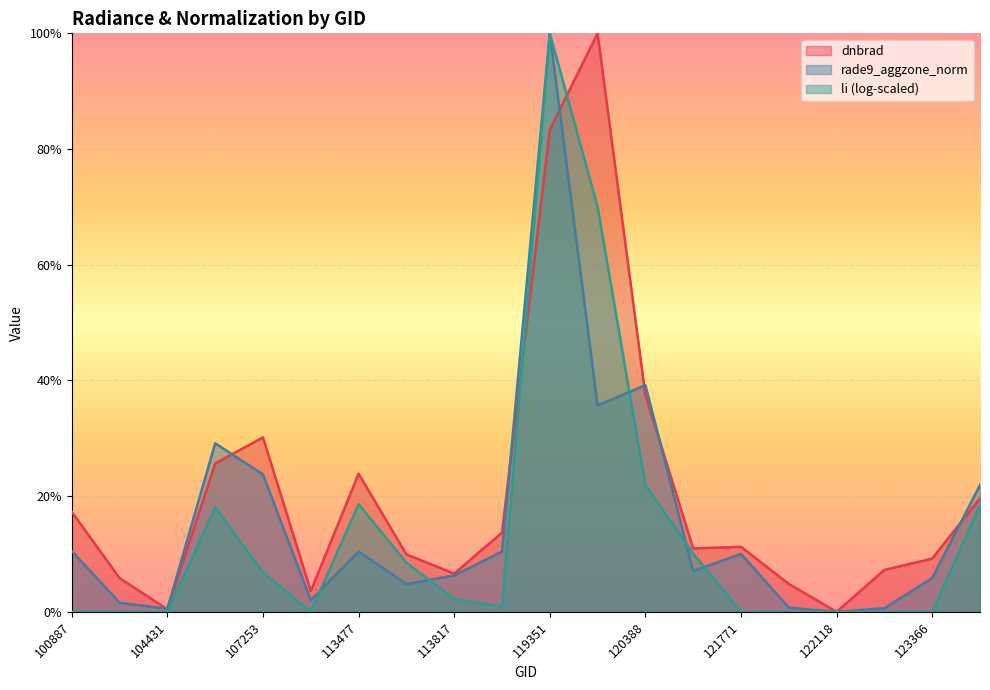

True or false: li has more than 2 points higher than both neighbors.

True